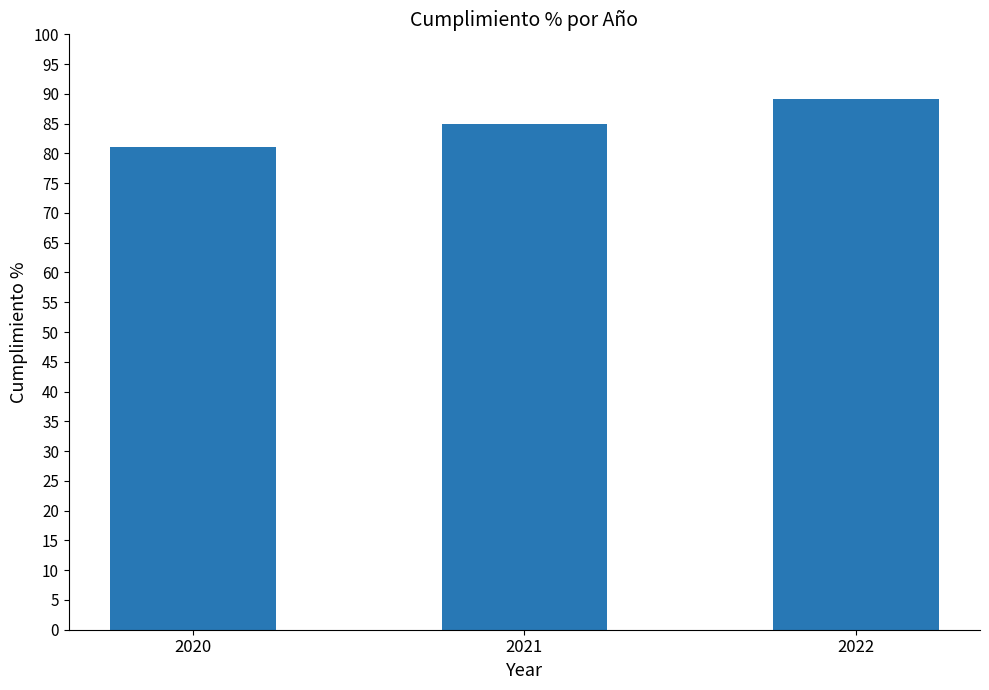

List the labels in order of value, smallest first.

2020, 2021, 2022